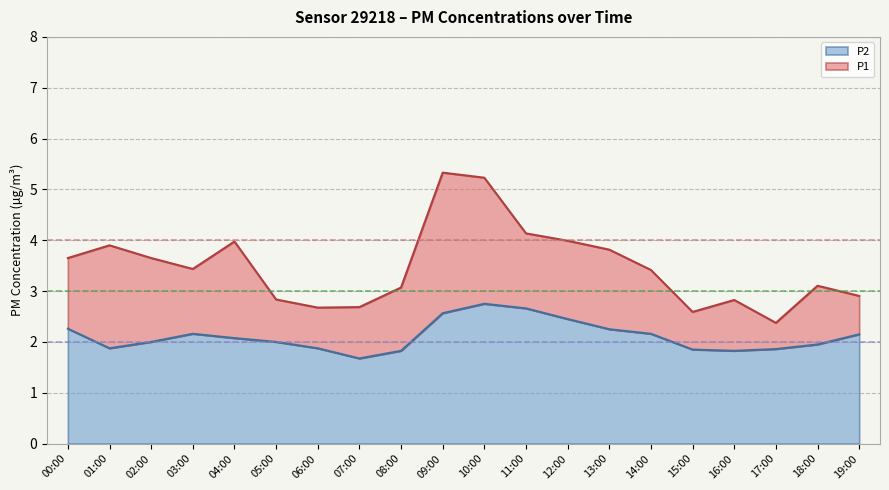

How many categories are shown in the chart?

20